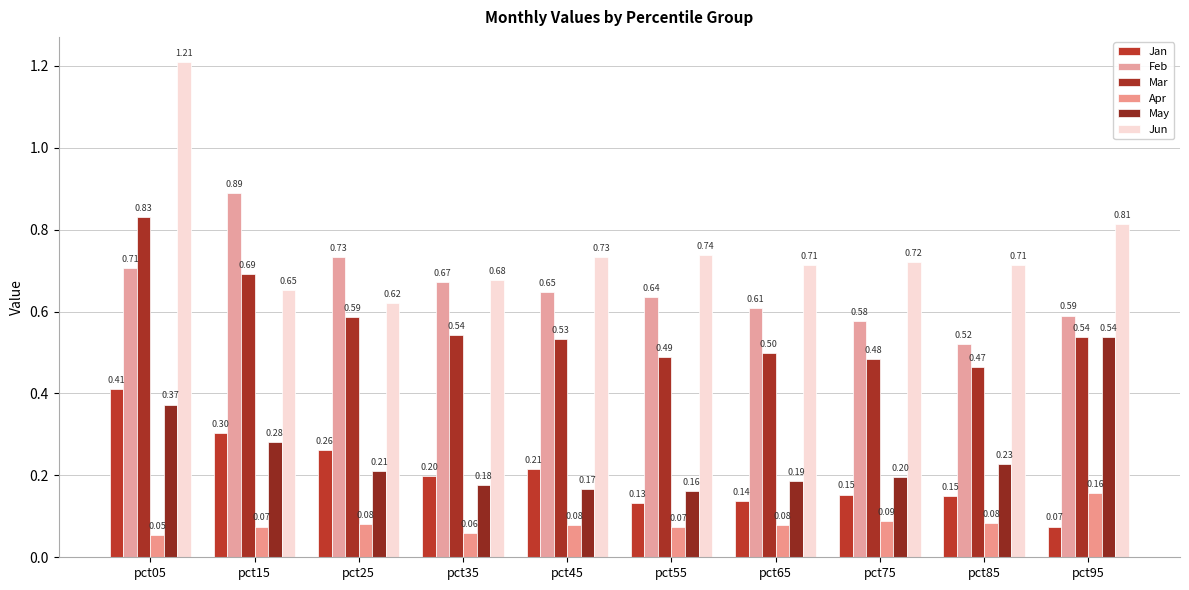

Reading right to left, list all the values displayed in this chart.

Jan: 0.1	0.1	0.2	0.1	0.1	0.2	0.2	0.3	0.3	0.4
Feb: 0.6	0.5	0.6	0.6	0.6	0.6	0.7	0.7	0.9	0.7
Mar: 0.5	0.5	0.5	0.5	0.5	0.5	0.5	0.6	0.7	0.8
Apr: 0.2	0.1	0.1	0.1	0.1	0.1	0.1	0.1	0.1	0.1
May: 0.5	0.2	0.2	0.2	0.2	0.2	0.2	0.2	0.3	0.4
Jun: 0.8	0.7	0.7	0.7	0.7	0.7	0.7	0.6	0.7	1.2